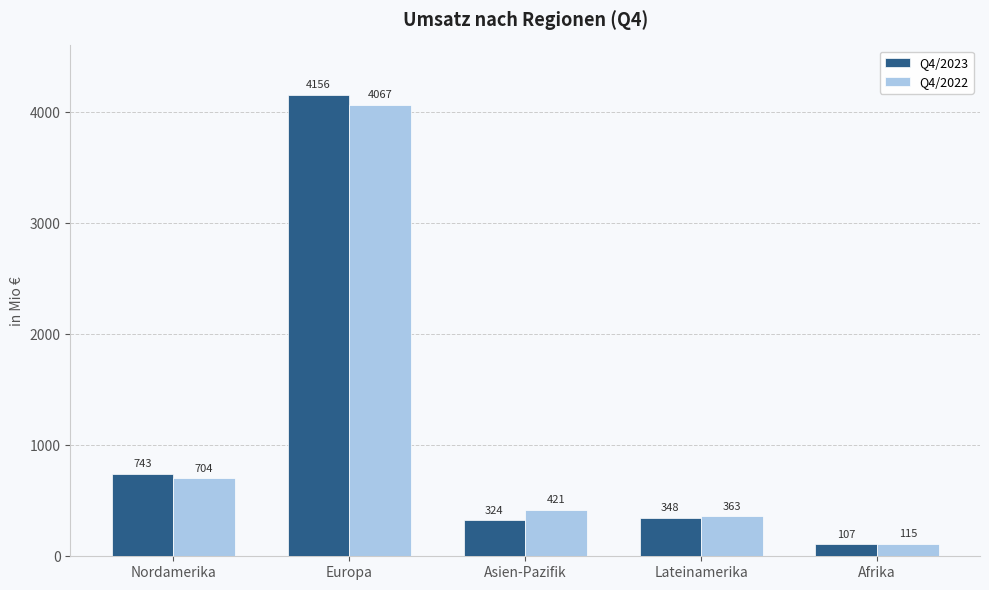

What is the sum of all Q4/2023 values?

5678